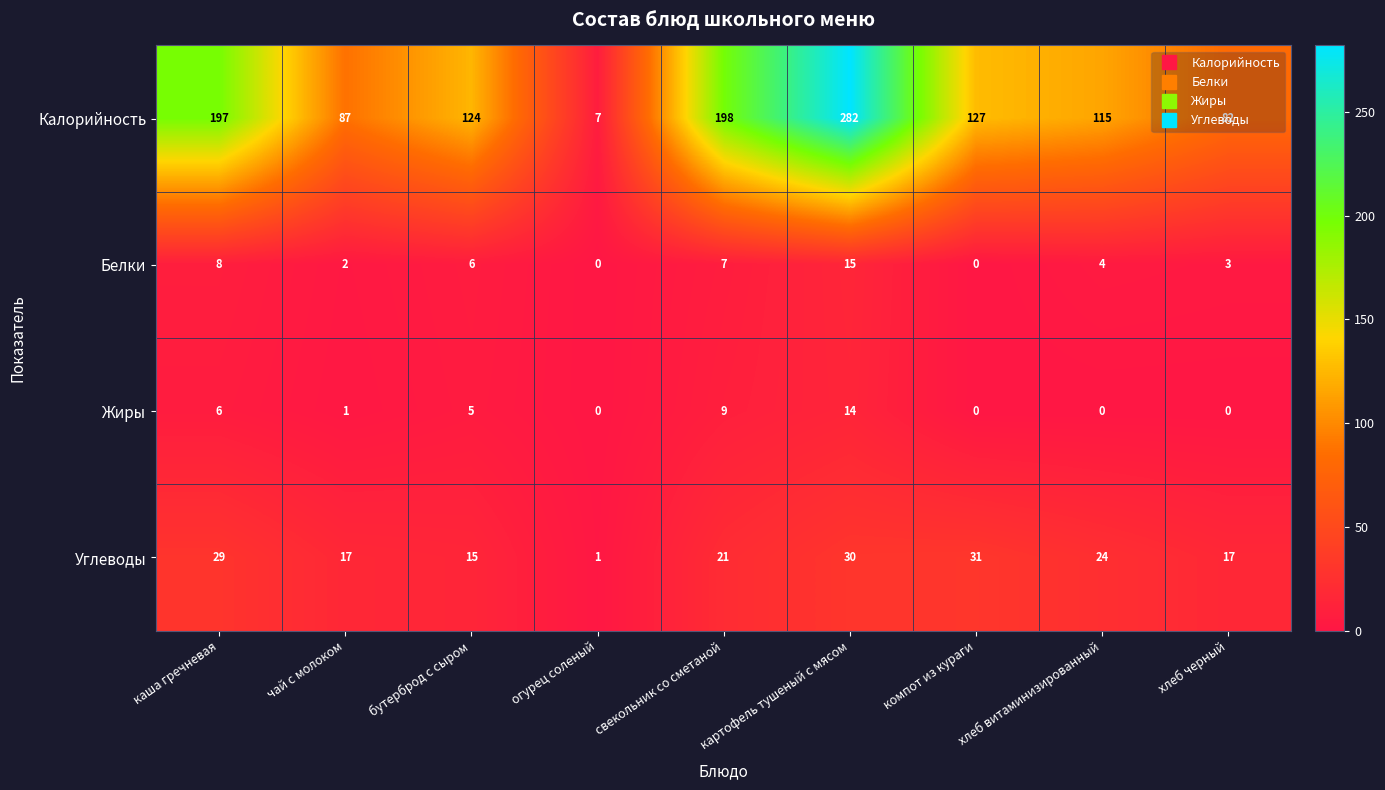

Rank the series by their maximum value, from lowest to highest.

Жиры, Белки, Углеводы, Калорийность